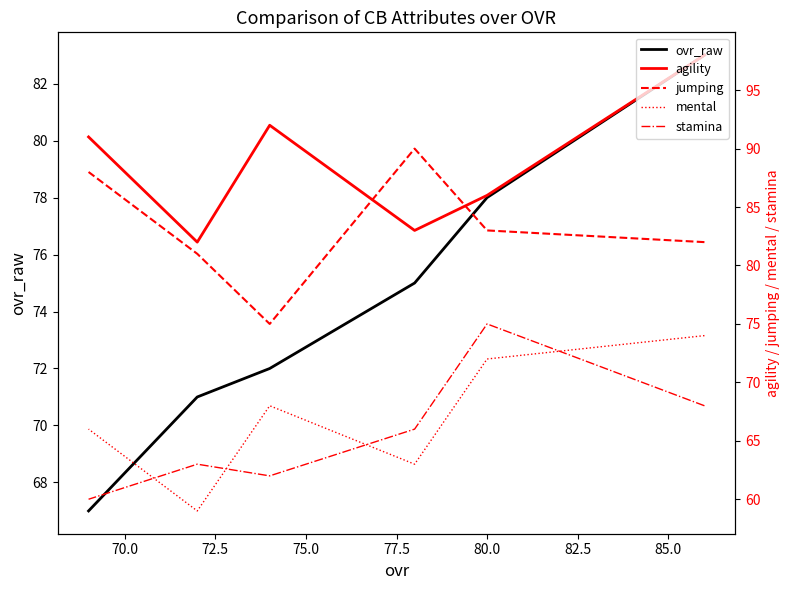

What is the difference between the maximum and minimum values in the mental series?

15